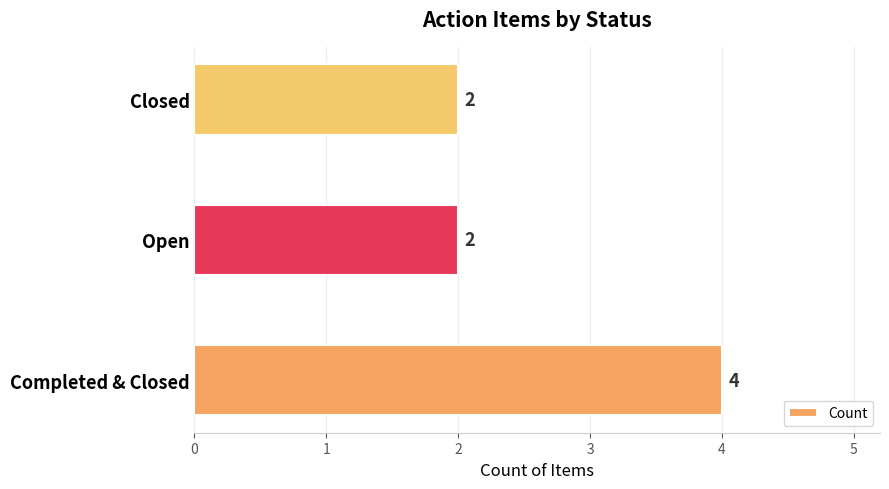

Approximately how many times larger is the value at Open compared to Completed & Closed?

0.5